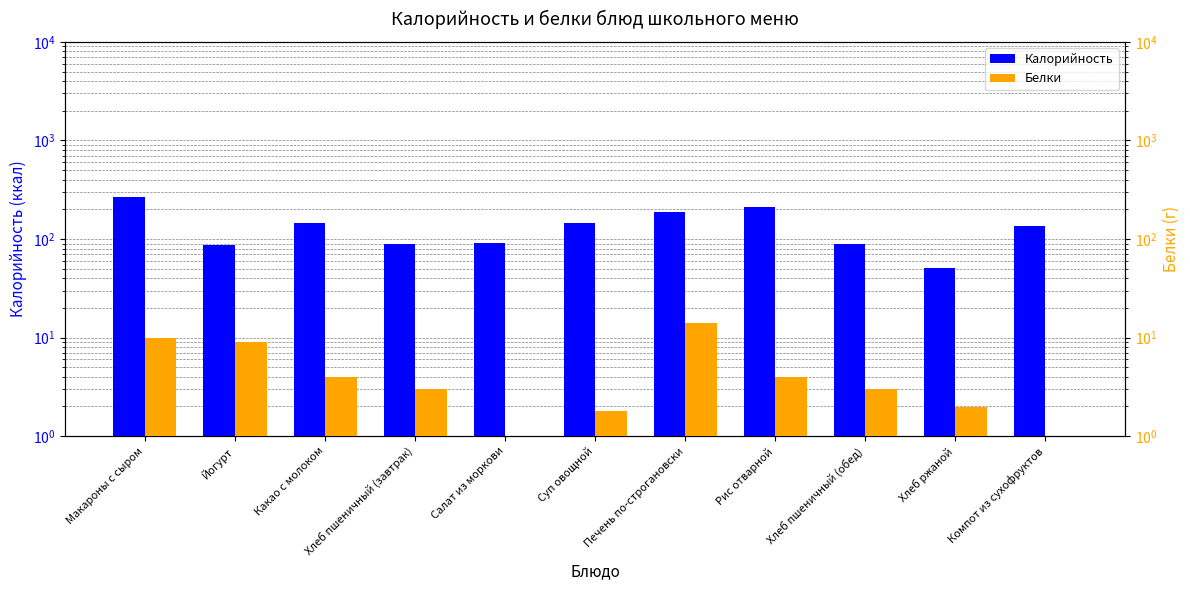

Are the bars grouped side by side (vs. stacked)?

Yes